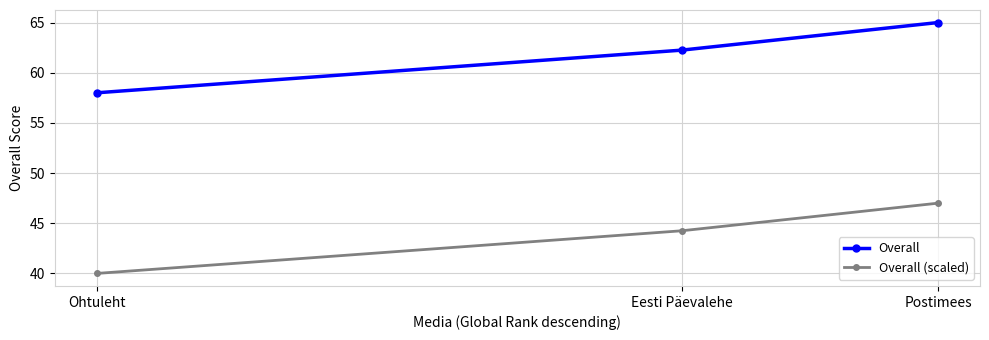

What is the label of the 1st point from the left?

Ohtuleht